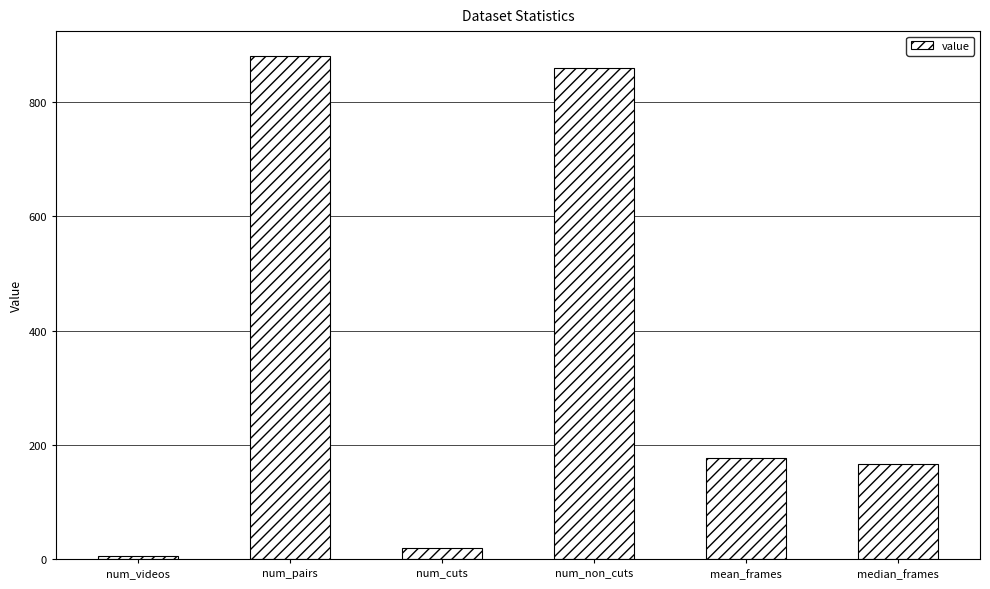

What is the maximum value shown in the chart?

880